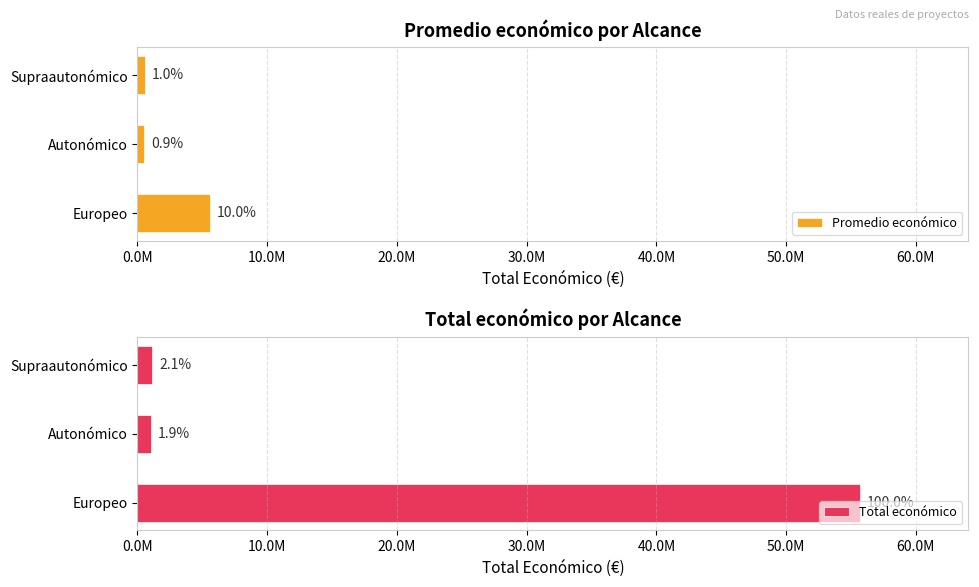

Reading left to right, what are all the values shown in this chart?

Promedio económico: 5568639.7	515731.5	571663.5
Total económico: 55686397.0	1031463.0	1143327.0